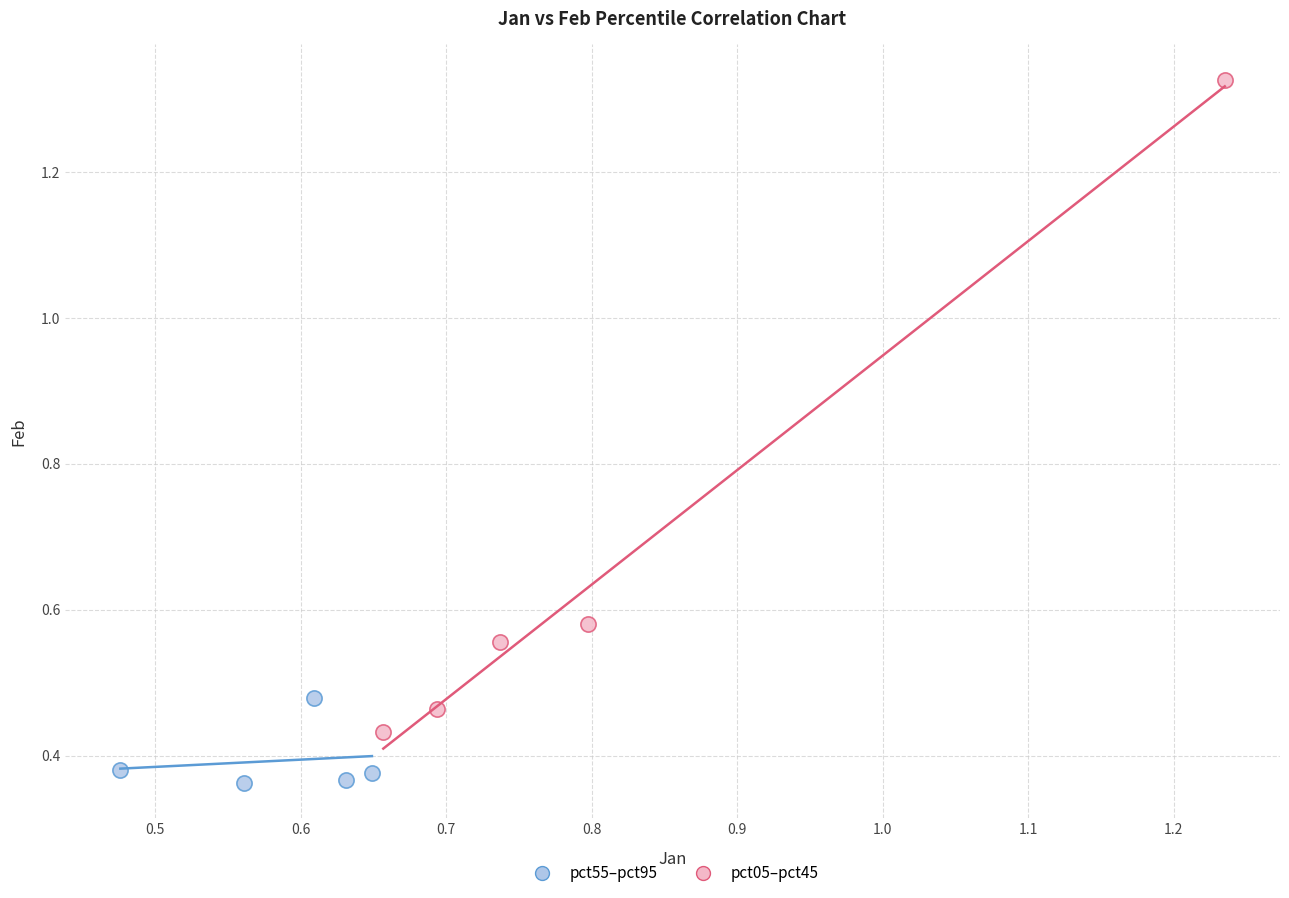

Which series reaches the maximum Y coordinate?

pct05–pct45